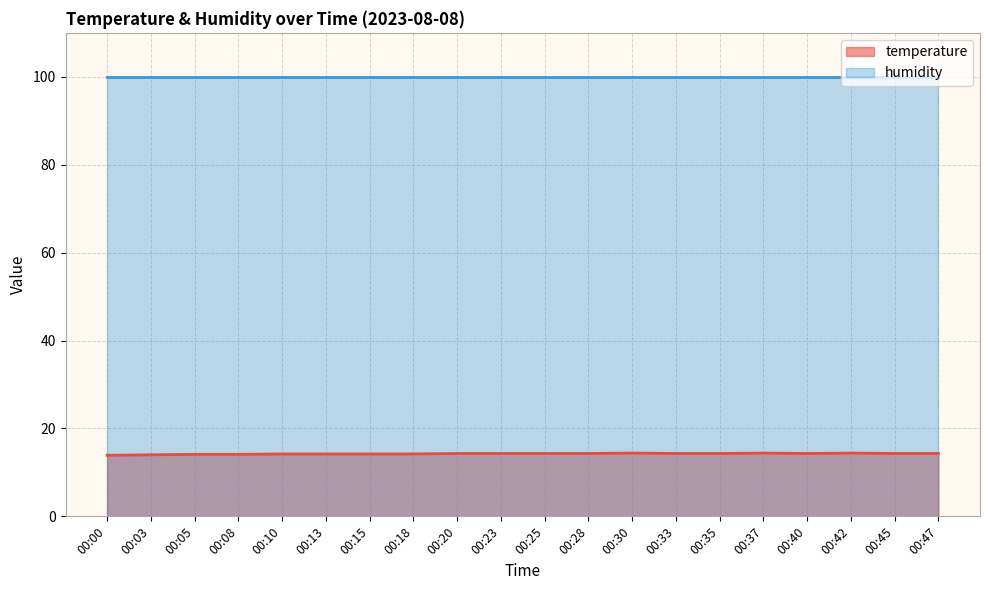

What is the maximum value shown in the chart?

99.9